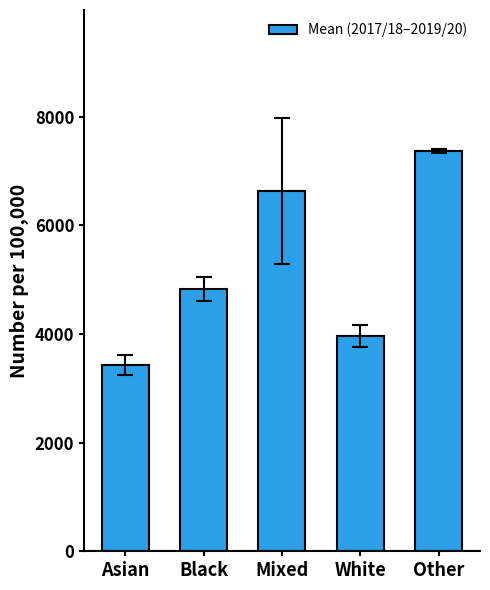

How many bars are there in total?

5